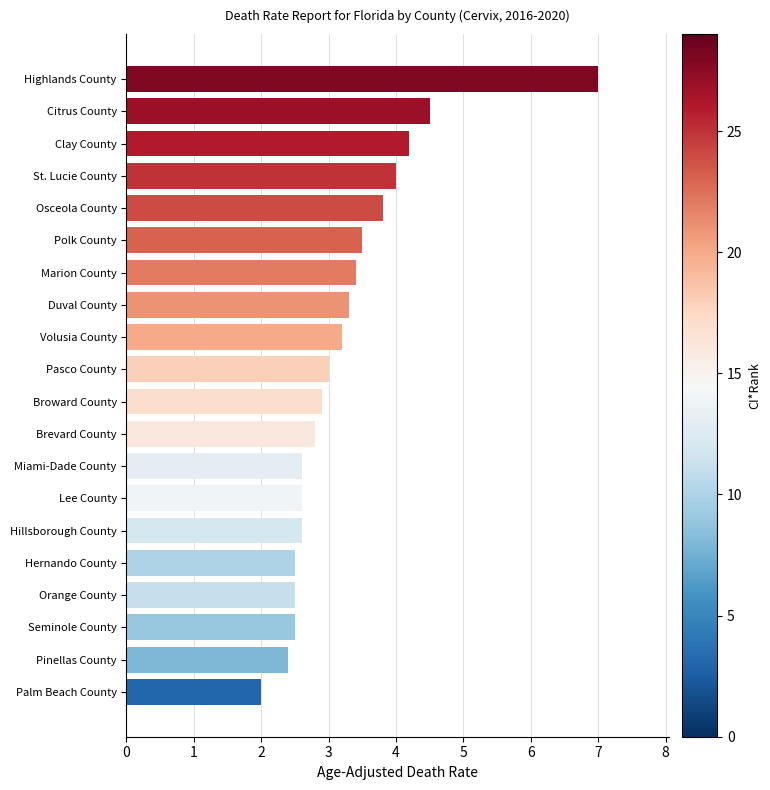

At which label is the value closest to 4?

St. Lucie County